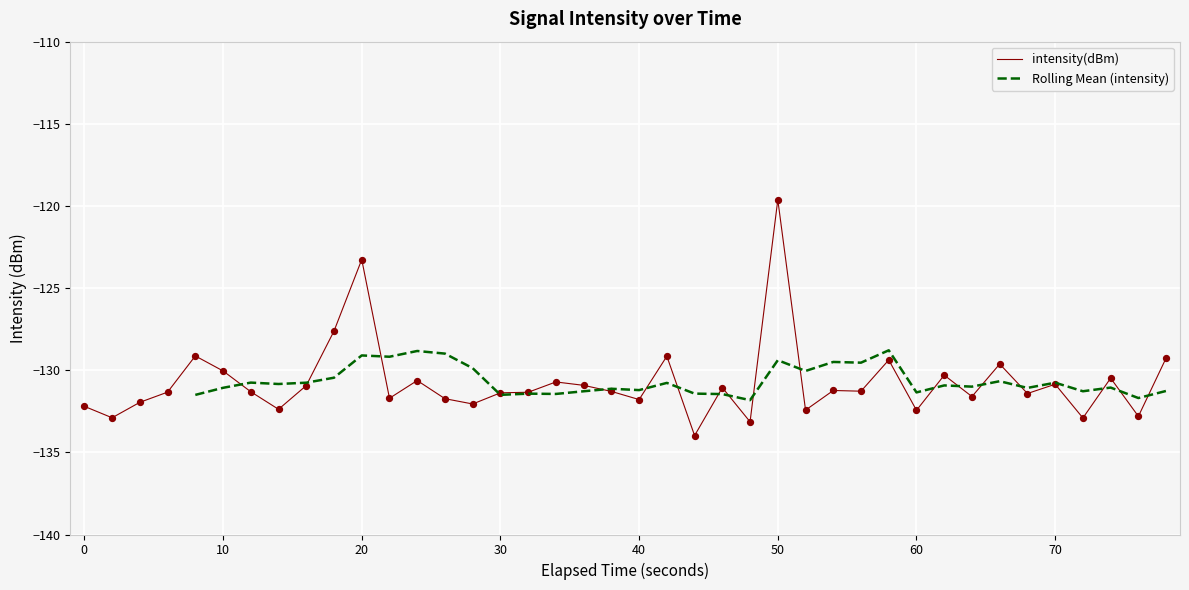

What is the lowest value of the intensity(dBm) series?

-134.0